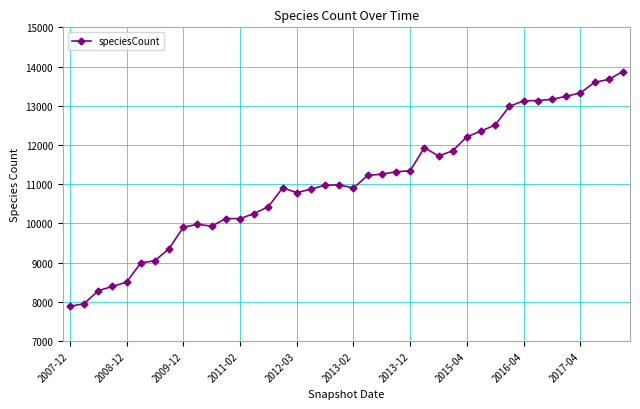

What is the sum of all values?

442389